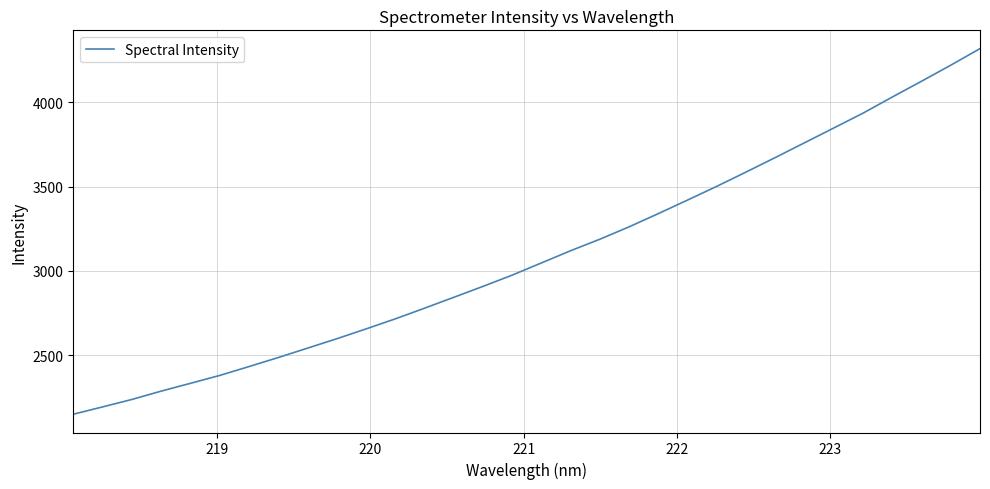

Reading left to right, what are all the values shown in this chart?

2150.1	2193.5	2237.6	2286.9	2333.2	2380.0	2432.5	2486.2	2541.8	2597.6	2655.9	2715.5	2778.8	2843.4	2908.2	2975.1	3047.4	3120.0	3188.2	3261.6	3340.1	3420.4	3501.9	3586.4	3672.5	3760.0	3847.6	3935.4	4030.9	4124.5	4219.6	4317.7